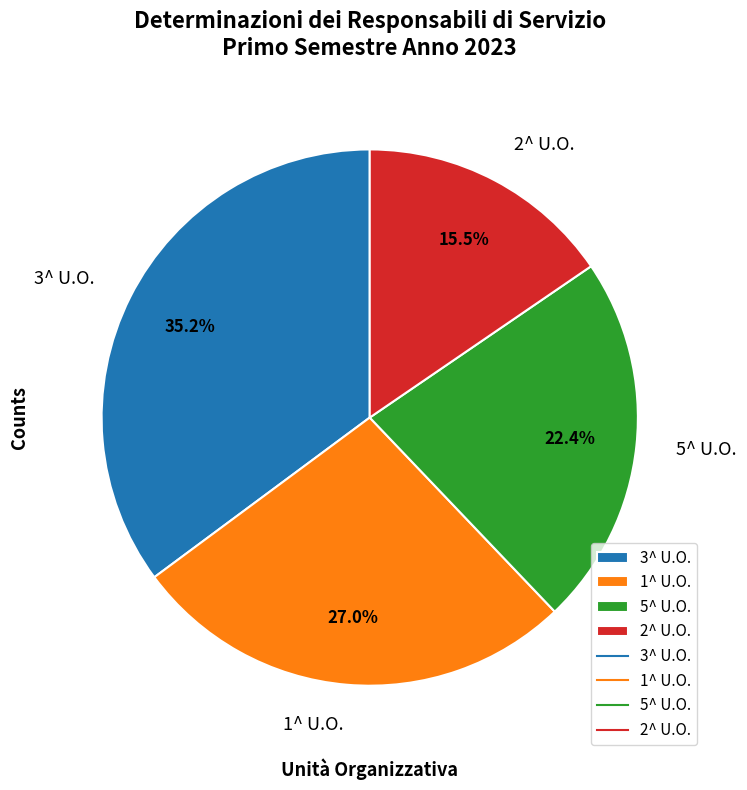

Which has a higher value, 2^ U.O. or 3^ U.O.?

3^ U.O.